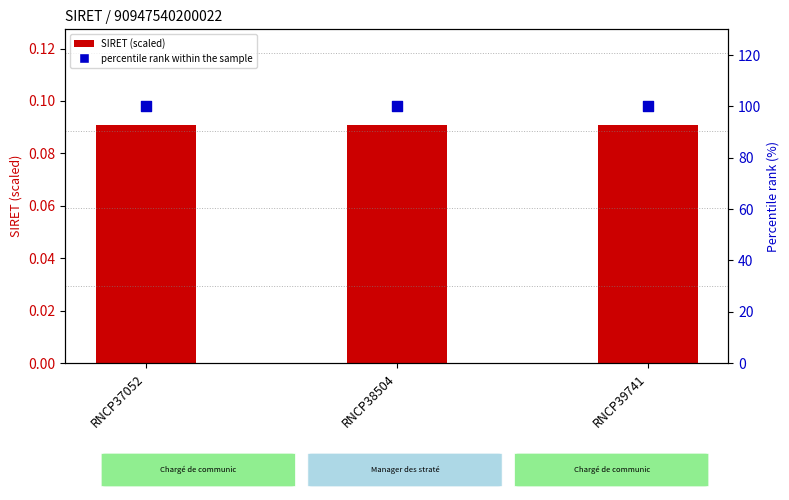

Which series has the largest total across all categories?

percentile rank within the sample